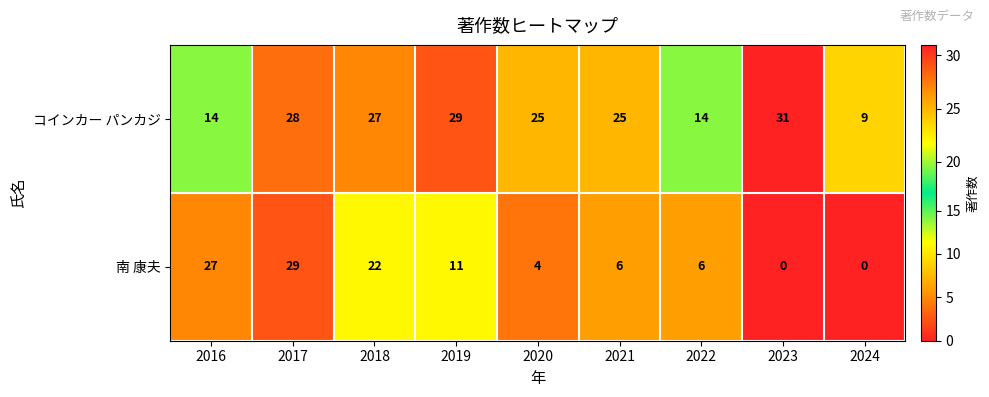

List the series in order of their peak value, lowest first.

南 康夫, コインカー パンカジ